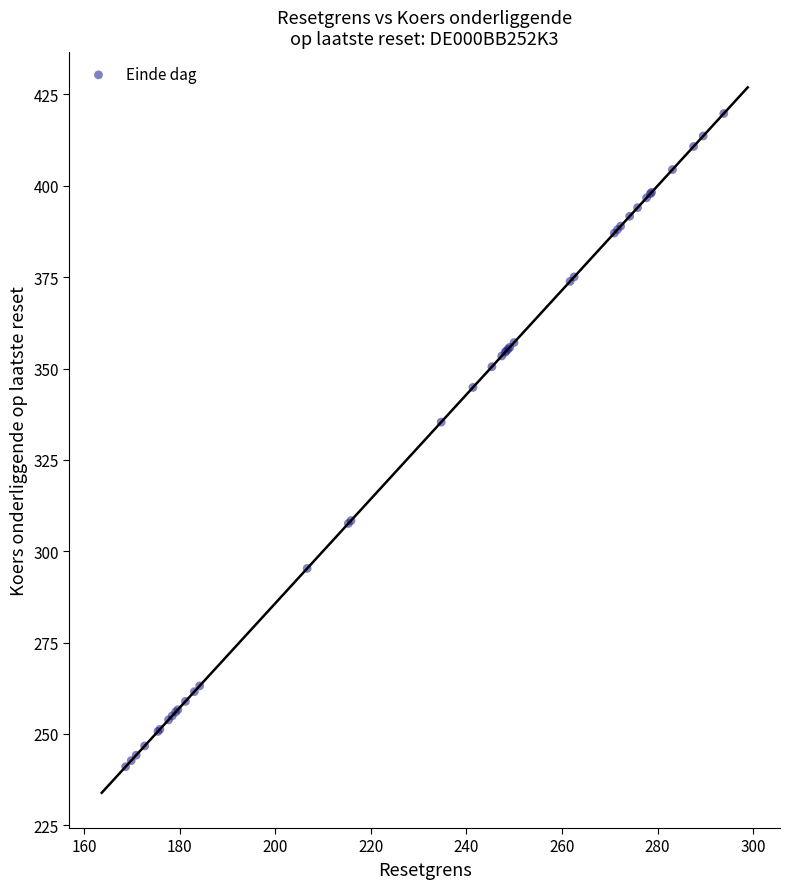

What Y value in the scatter plot is closest to 330?

335.3